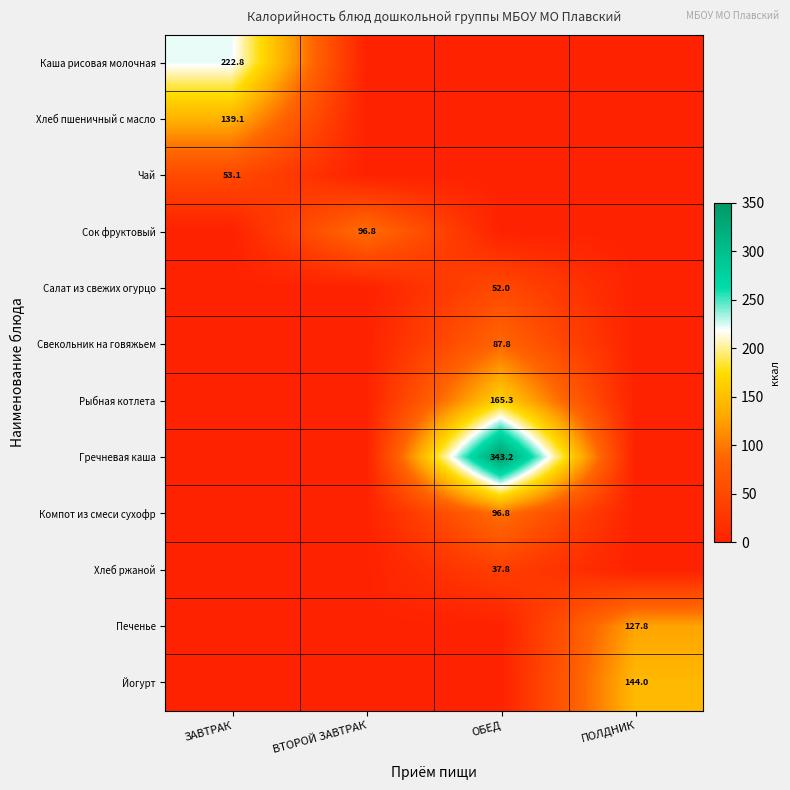

The Хлеб пшеничный с масло series shows 212.8 at ЗАВТРАК. True or false?

False